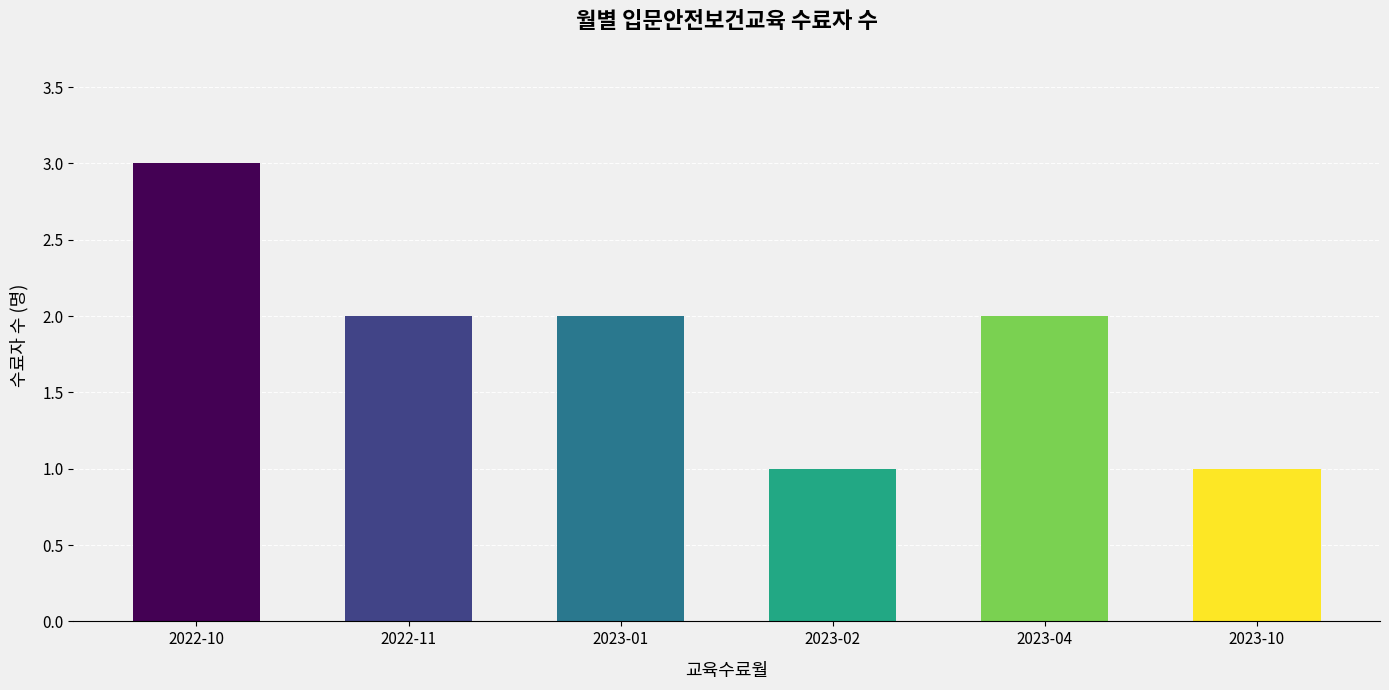

Reading right to left, extract all data points from this chart.

1	2	1	2	2	3